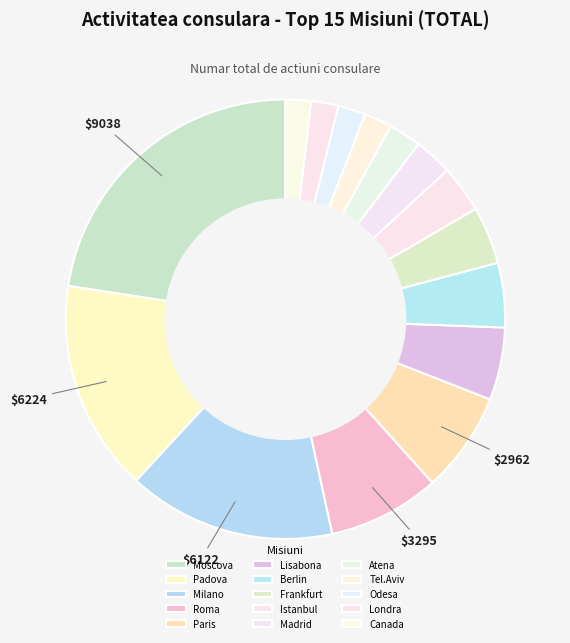

What is the total percentage of Canada and Padova?

17.4%